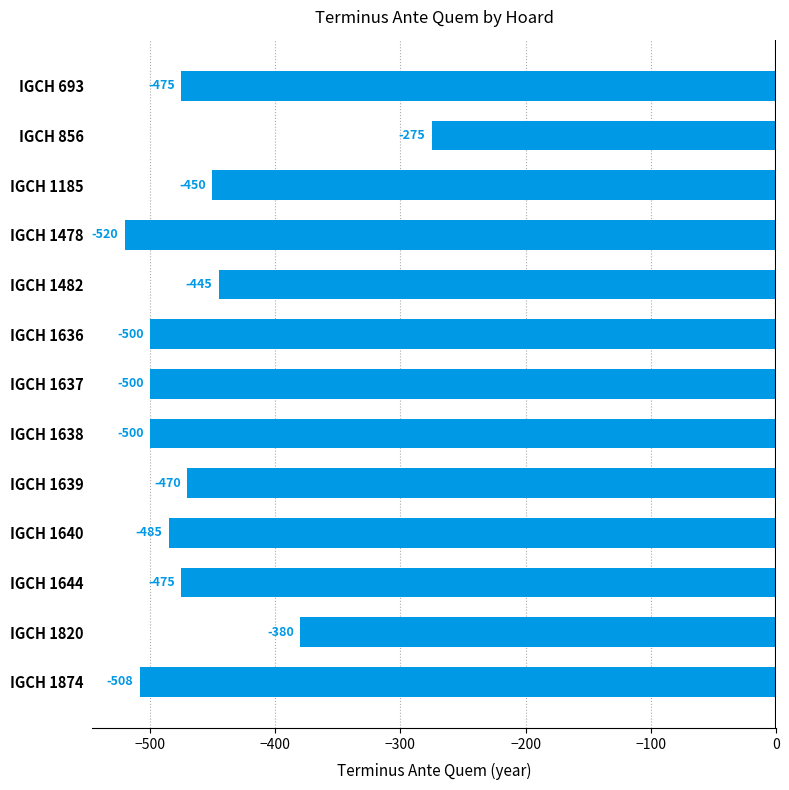

True or false: the data shows -133 at IGCH 1638.

False